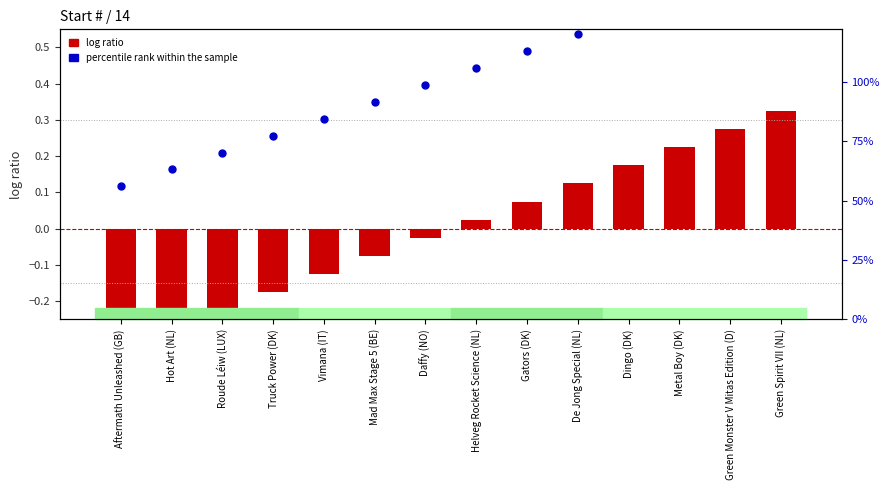

Which series reaches the minimum Y coordinate?

log ratio